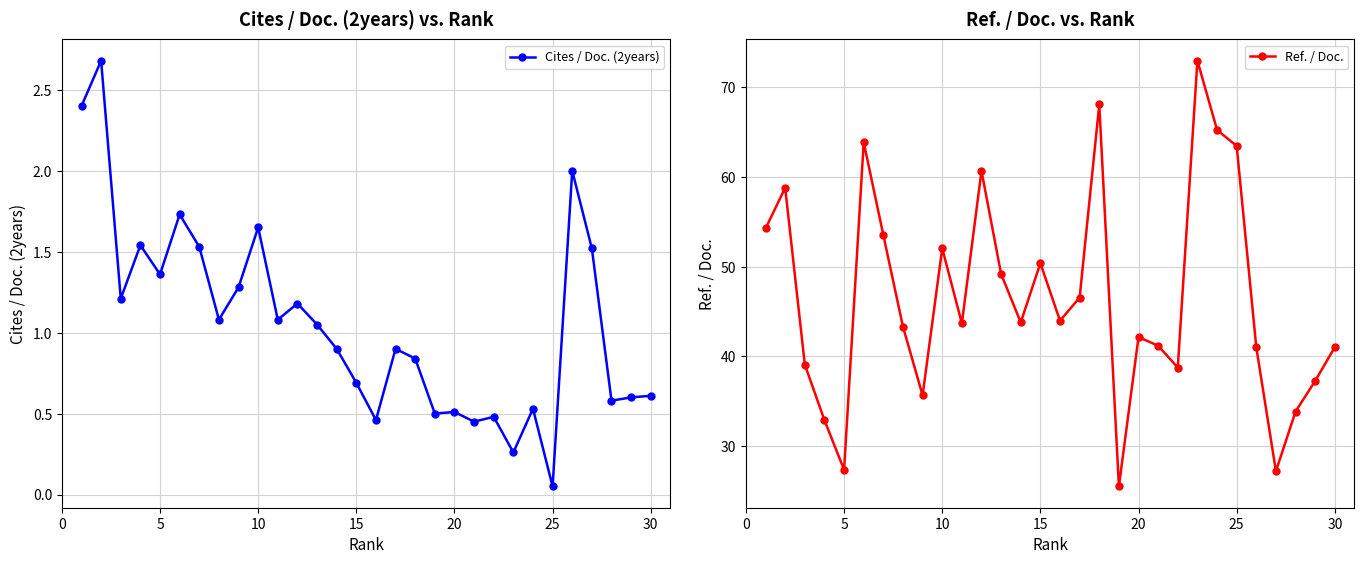

What is the minimum value for Ref. / Doc.?

25.5